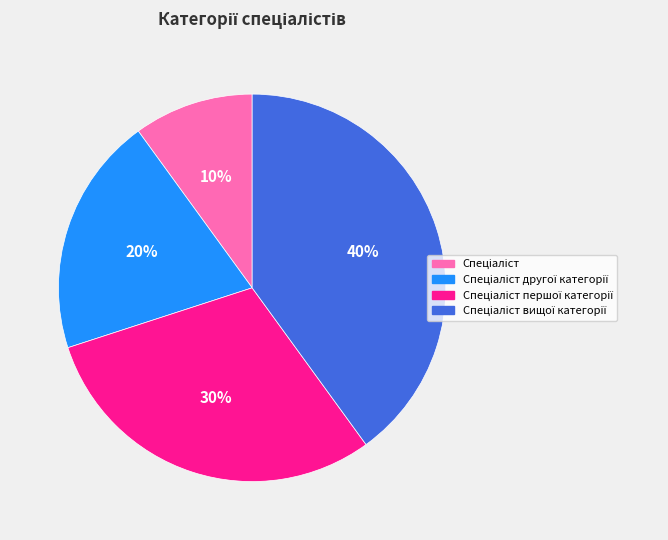

Is there a majority slice in this chart?

No